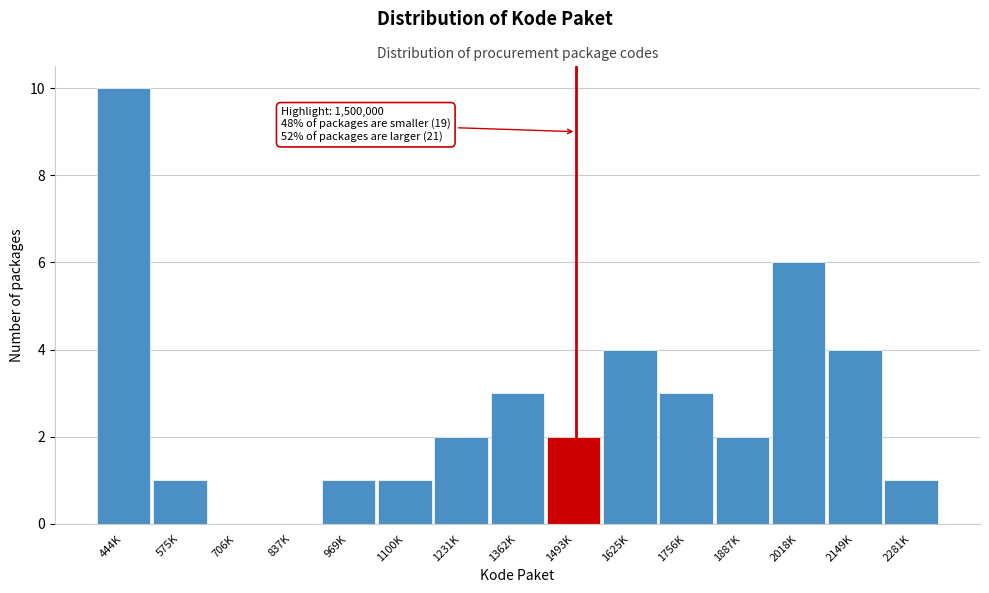

Reading left to right, transcribe all the data shown in this chart.

444K=10	575K=1	706K=0	837K=0	969K=1	1100K=1	1231K=2	1362K=3	1493K=2	1625K=4	1756K=3	1887K=2	2018K=6	2149K=4	2281K=1